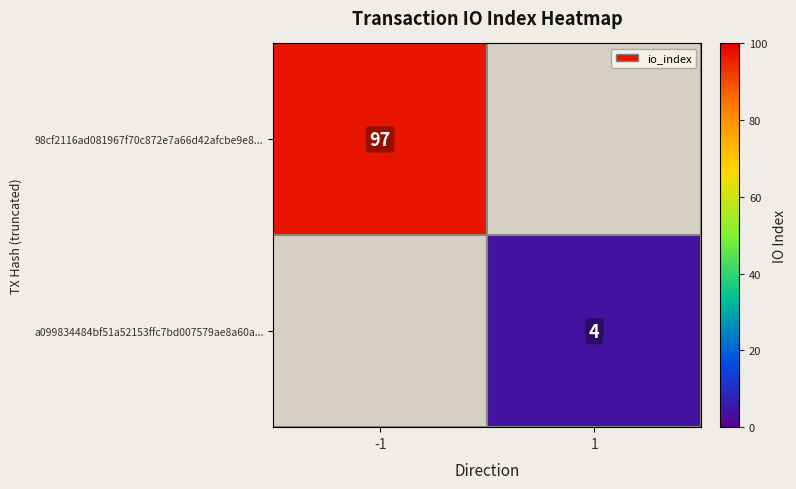

Which category has the lowest value across all series?

1